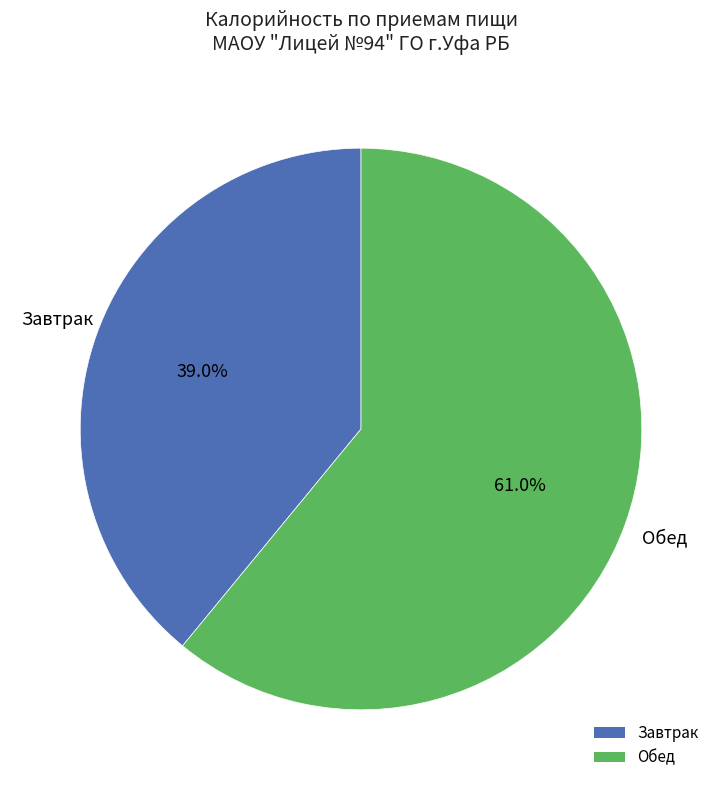

Rank the categories by value from lowest to highest.

Завтрак, Обед